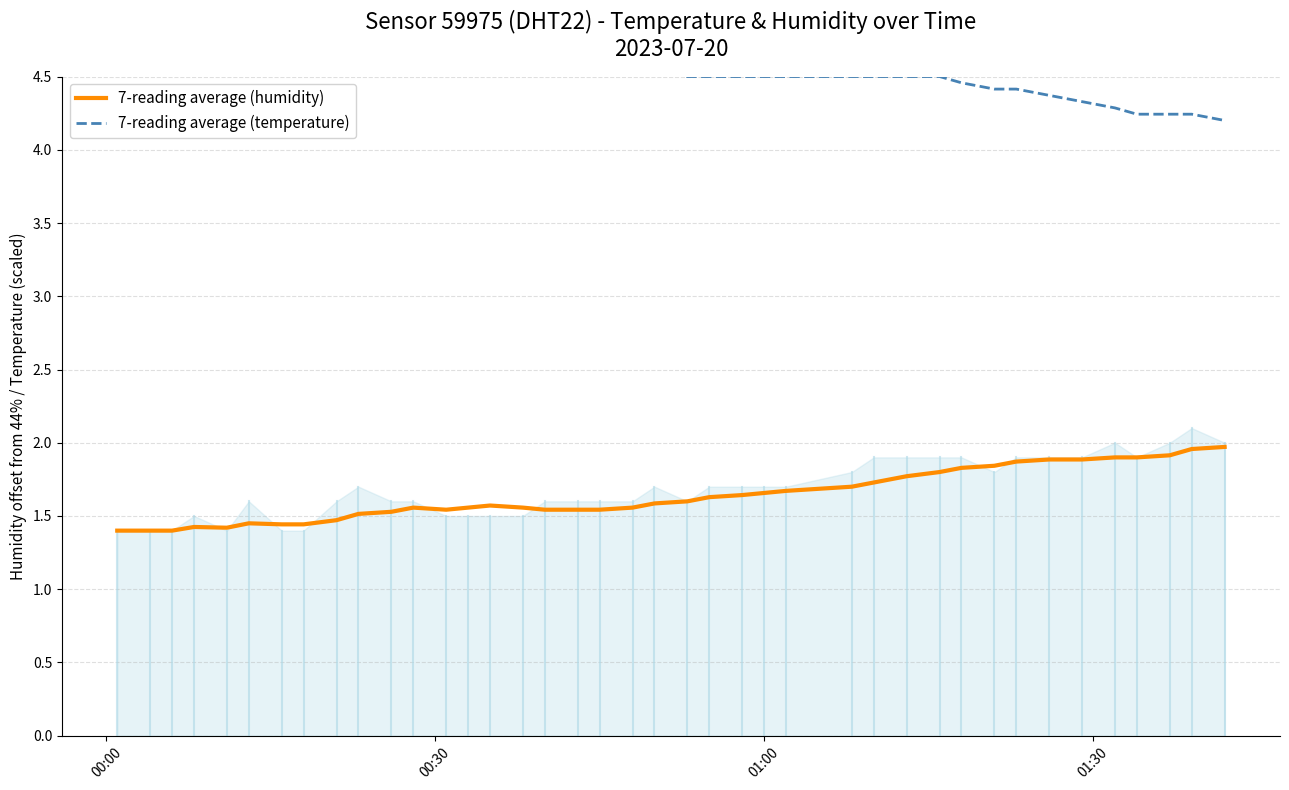

Which series has the largest total across all categories?

7-reading average (temperature)